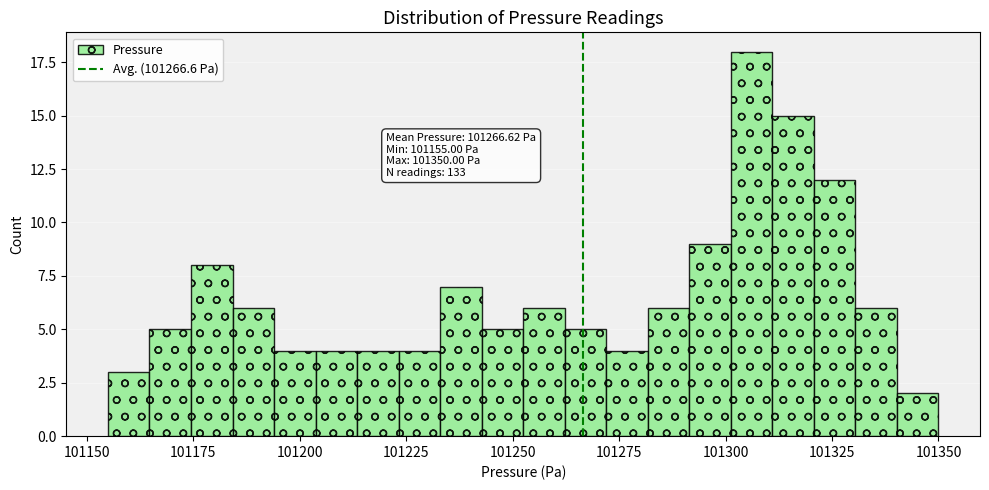

Around what value on the x-axis is the tallest bar? Give the approximate position of its centre, as read against the axis.

101305